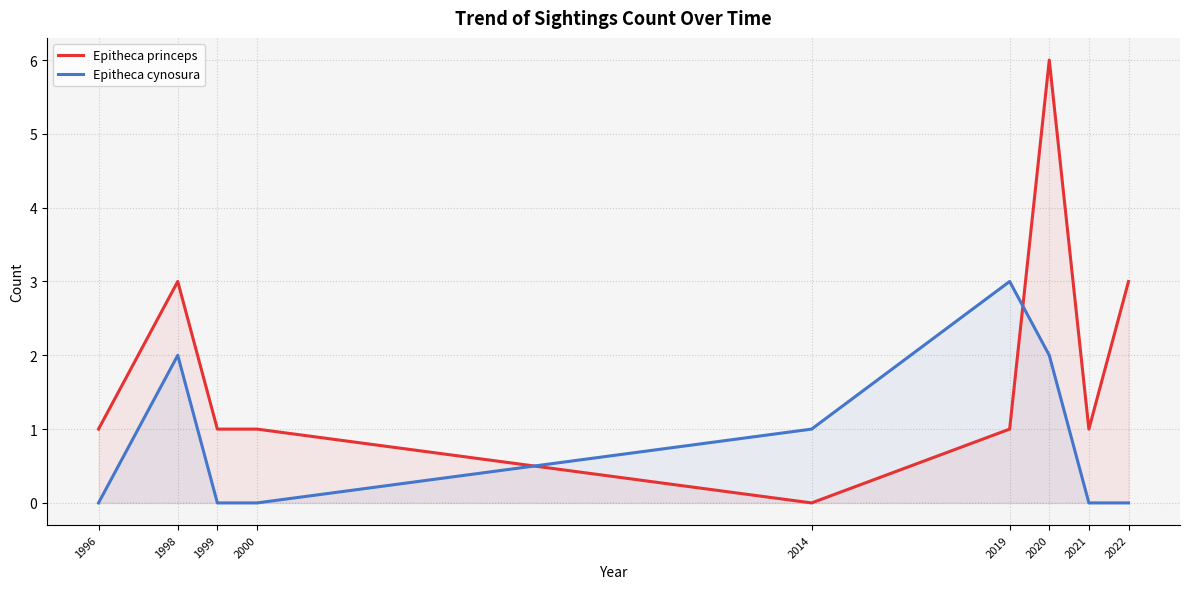

How many interior local peaks does the Epitheca cynosura series have?

2